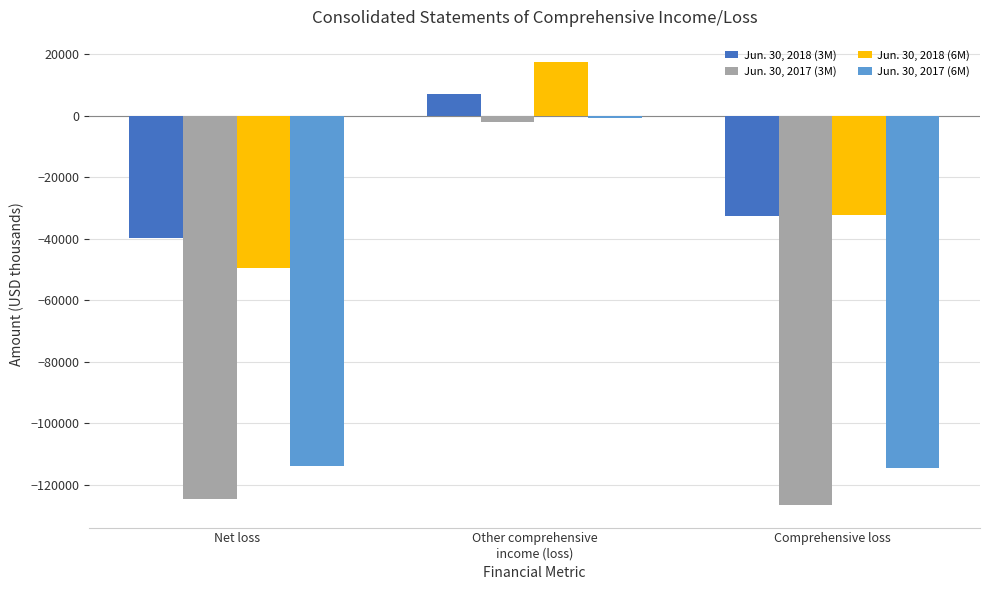

What is the difference between the maximum and minimum values in the Jun. 30, 2017 (3M) series?

124743